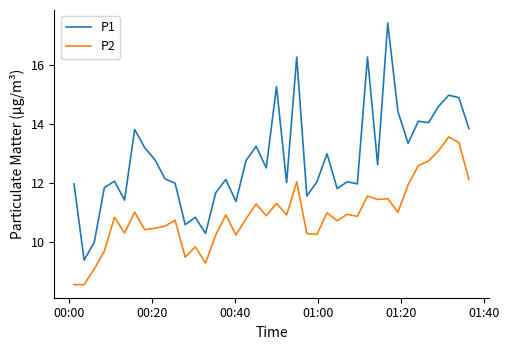

Rank the series by their average value, from highest to lowest.

P1, P2